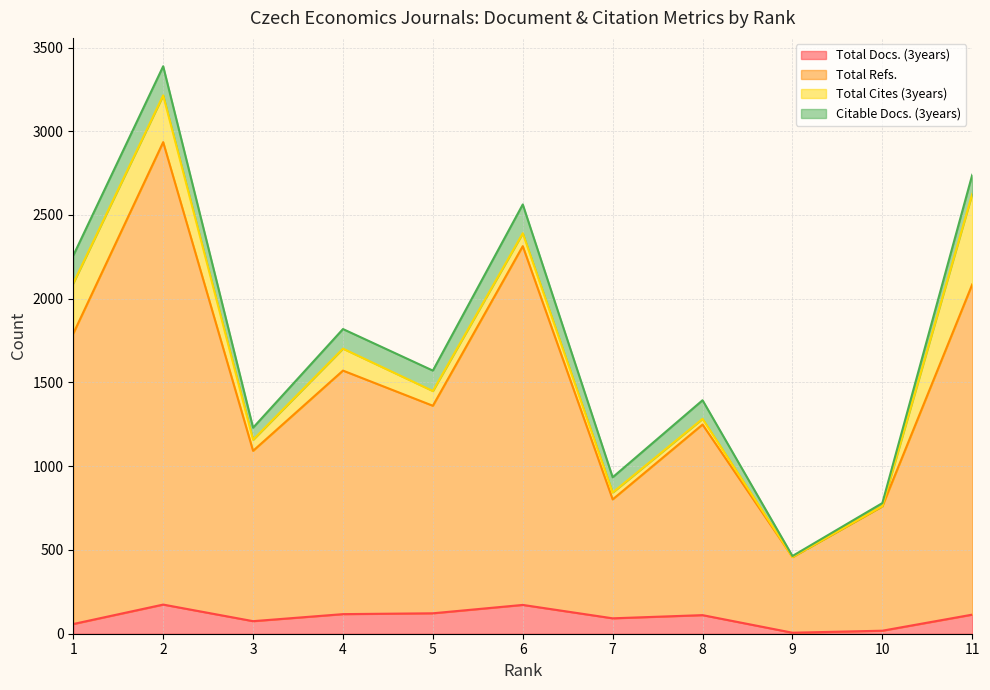

How many values in the Total Refs. series exceed 1361?

5